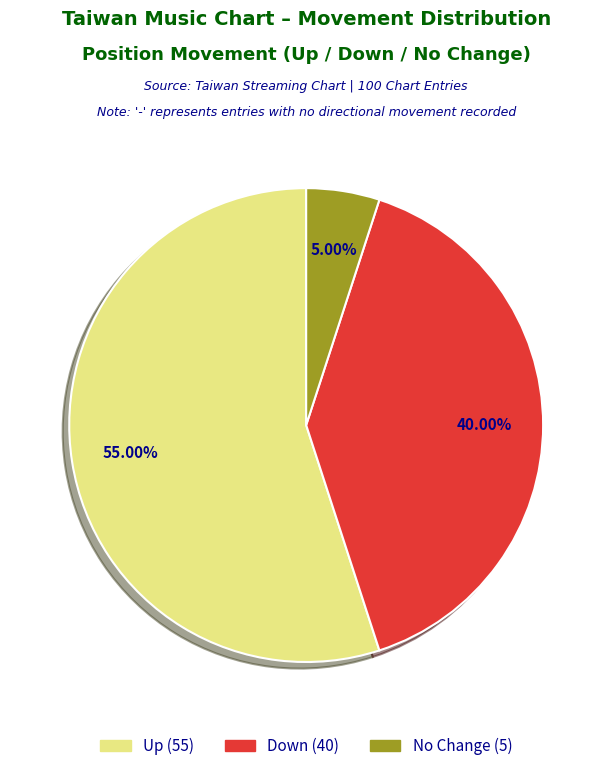

Is there any slice that represents more than half of the pie?

Yes